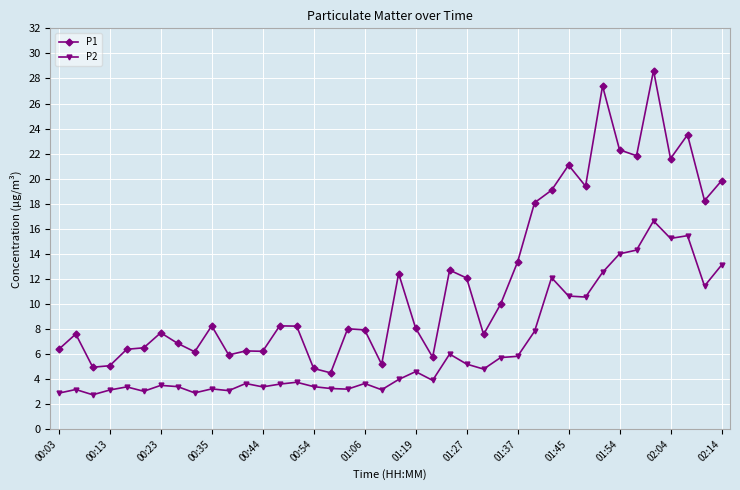

Which series has the largest range (max minus min)?

P1